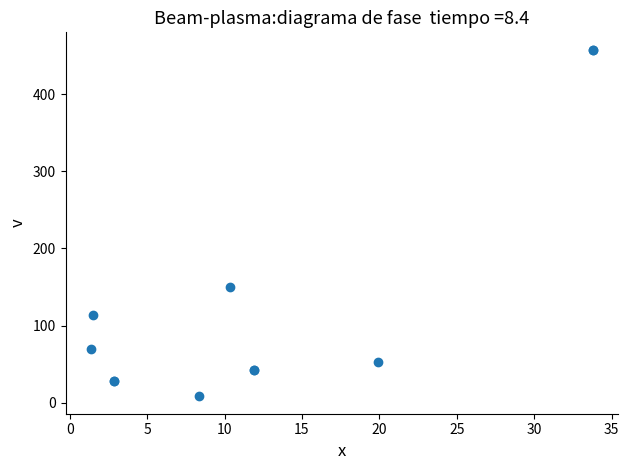

What Y value in the scatter plot is closest to 233?

150